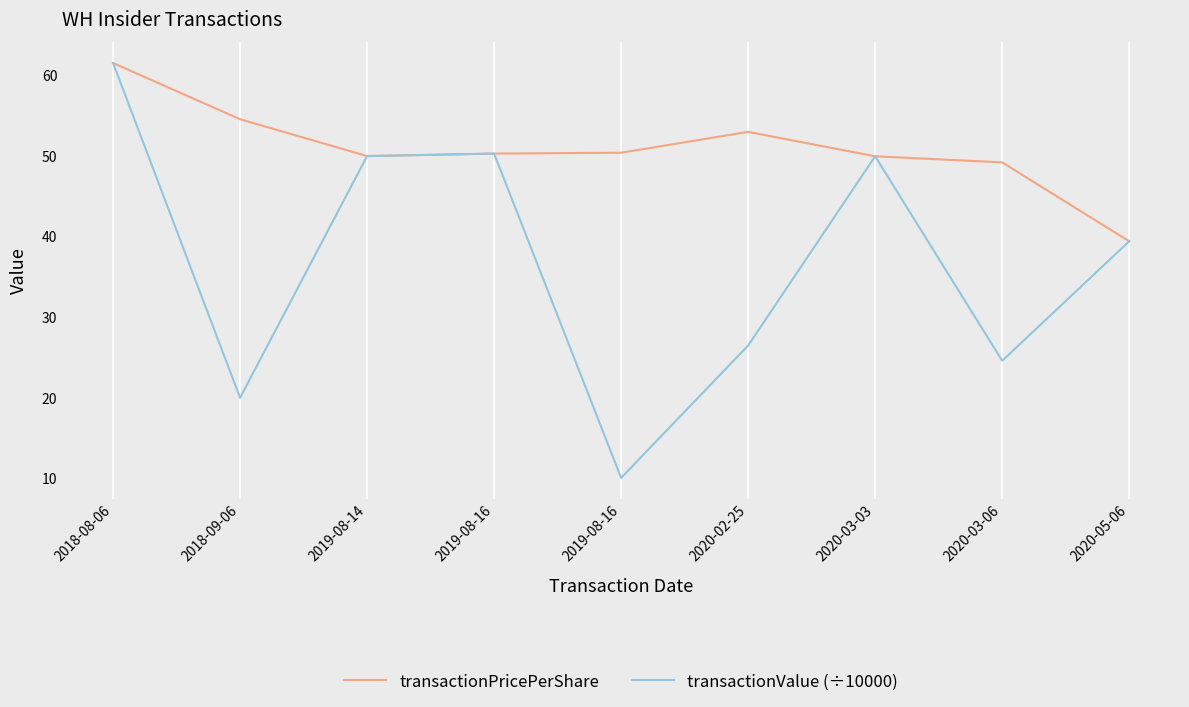

List the series in order of their peak value, lowest first.

transactionPricePerShare, transactionValue (÷10000)